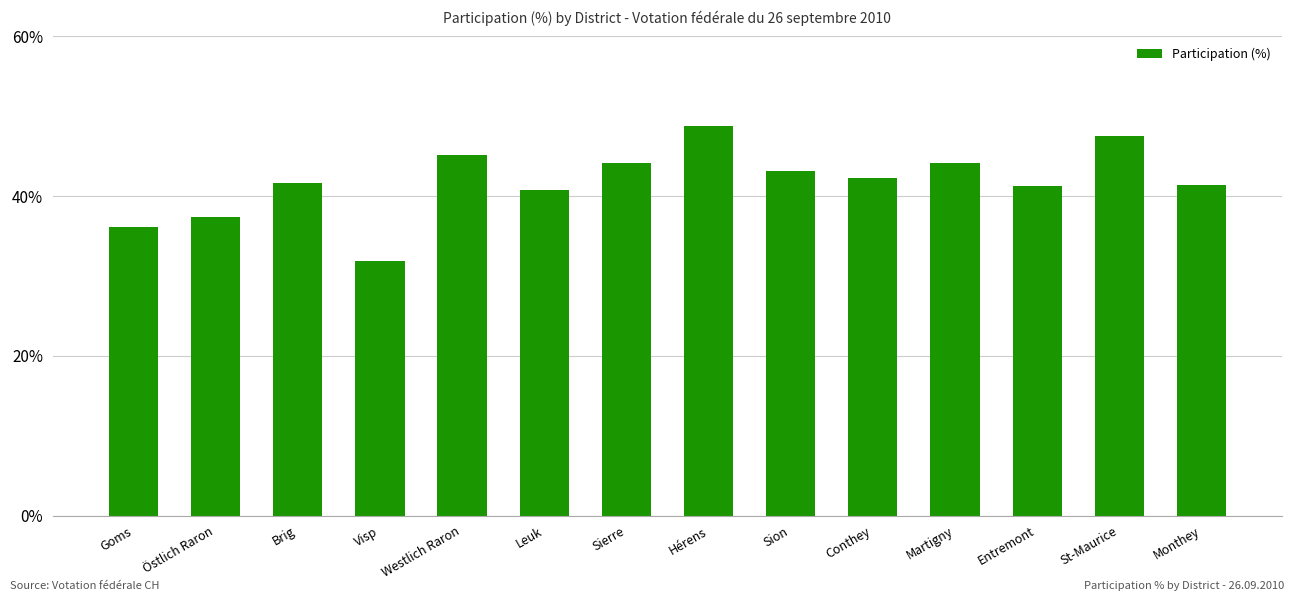

Which has a higher value, Visp or Hérens?

Hérens